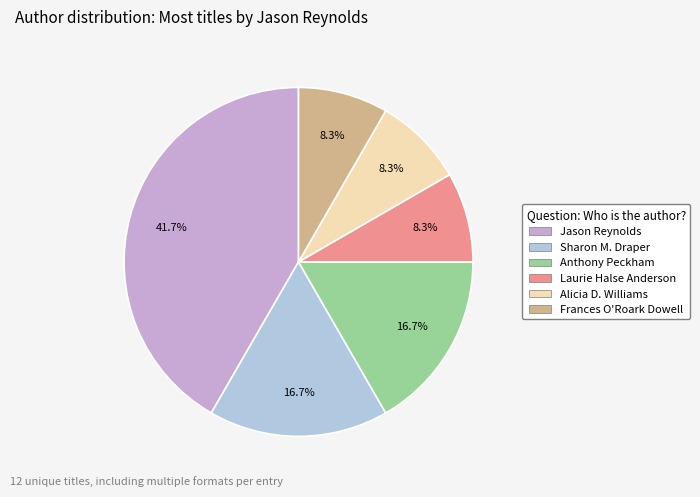

Is there any slice that represents more than half of the pie?

No